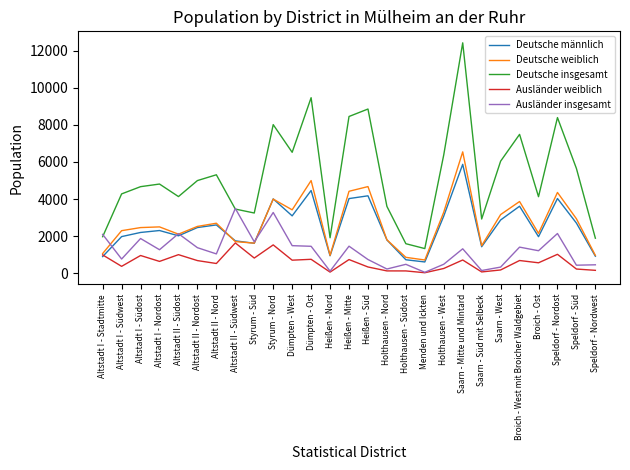

In Ausländer weiblich, how many points are lower than both neighbors (excluding endpoints)?

9